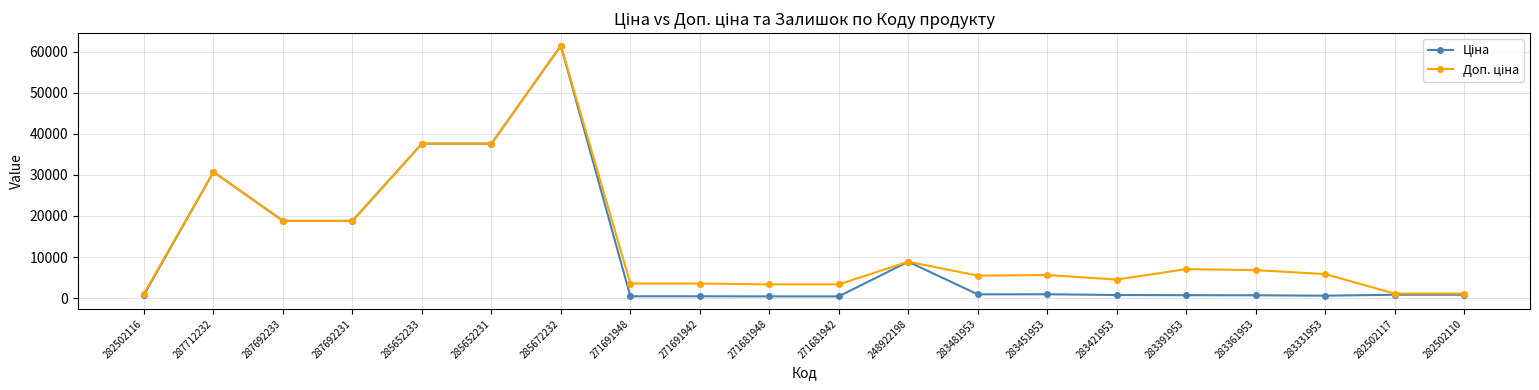

What is the maximum value shown in the chart?

61434.3